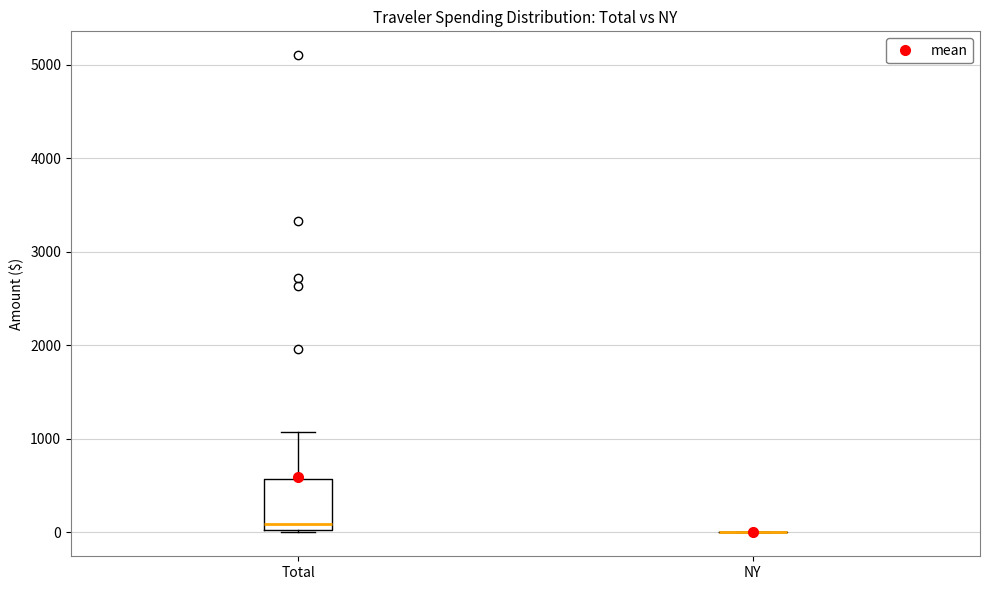

Reading left to right, read every box against the y-axis: the position of its median line, the range the box covers, and the ends of its whiskers. The values are not printed on the chart, so give them approximately, as read against the axis.

Total: median 100, box 0 to 600, whiskers 0 to 1100
NY: box collapsed to a line at 0, whiskers 0 to 0